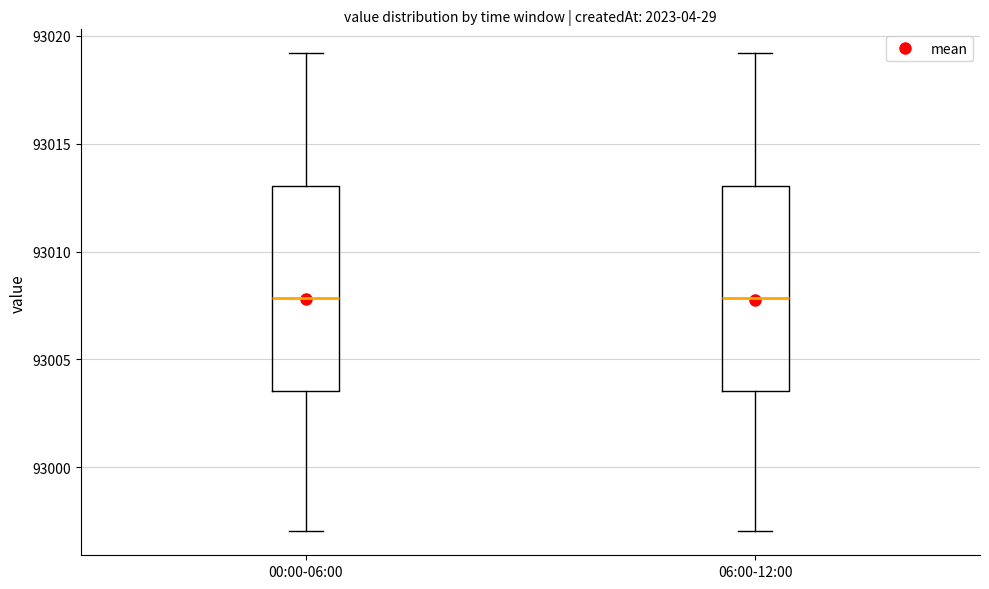

Where does the upper whisker of the box for 06:00-12:00 end on the y-axis? The values are not printed on the chart, so give them approximately, as read against the axis.

93019.0